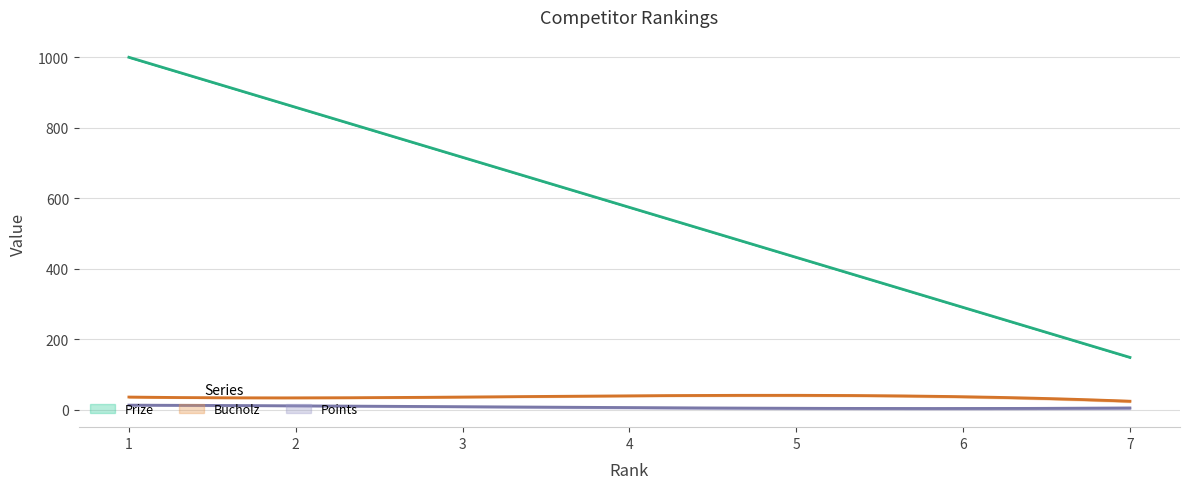

At which label does Prize reach its minimum?

7